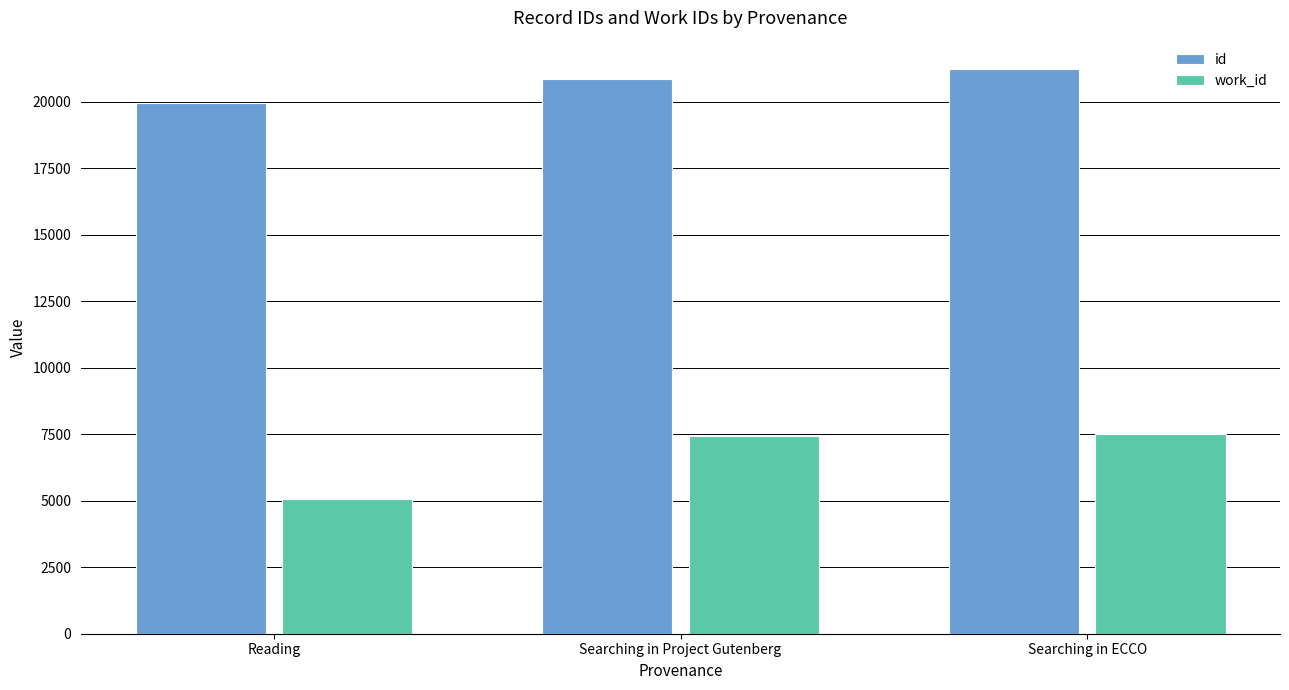

What are all the series names shown in the legend?

id, work_id